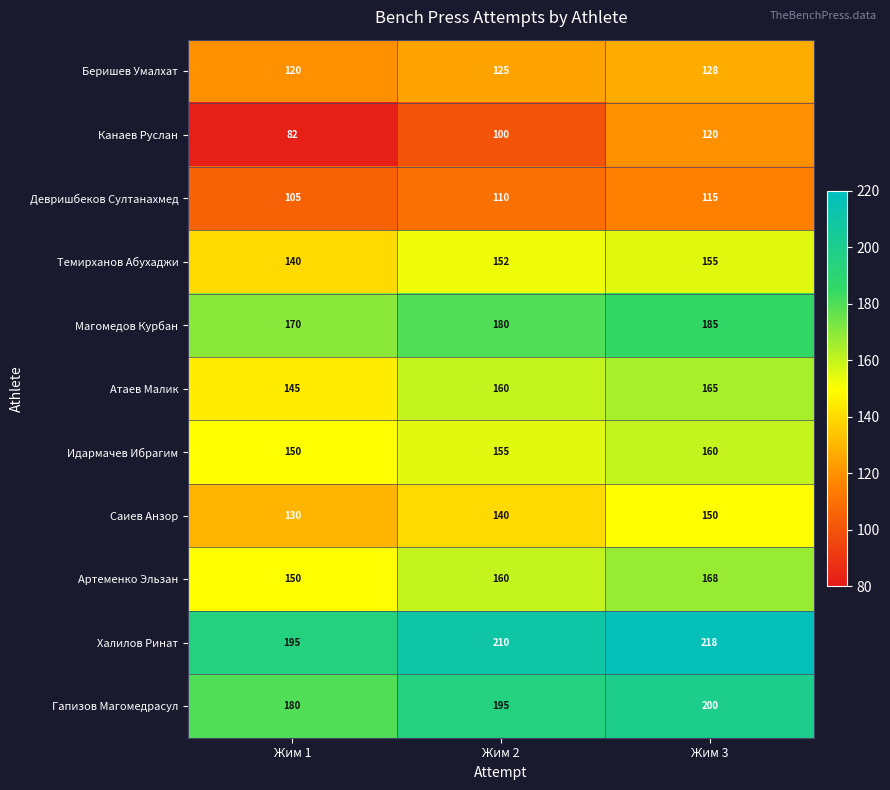

What is the maximum value shown in the chart?

218